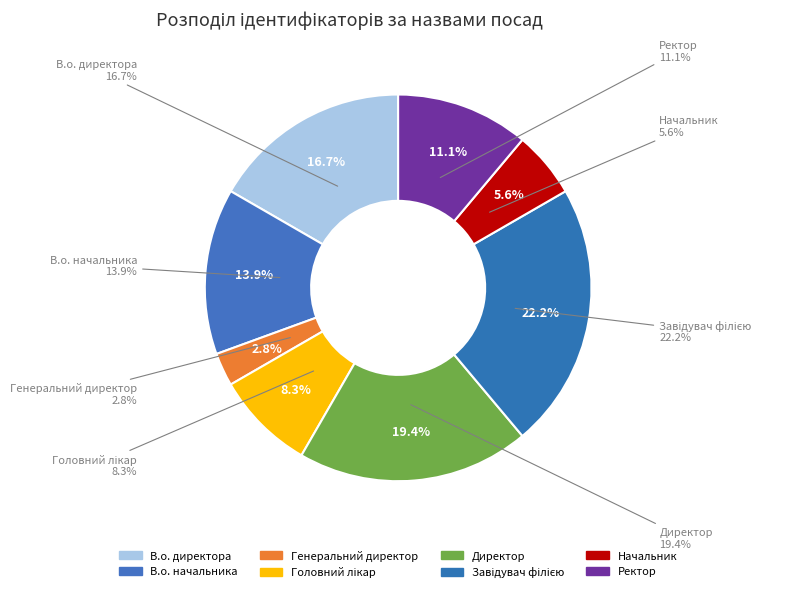

What percentage do Ректор and В.о. начальника together represent?

25.0%